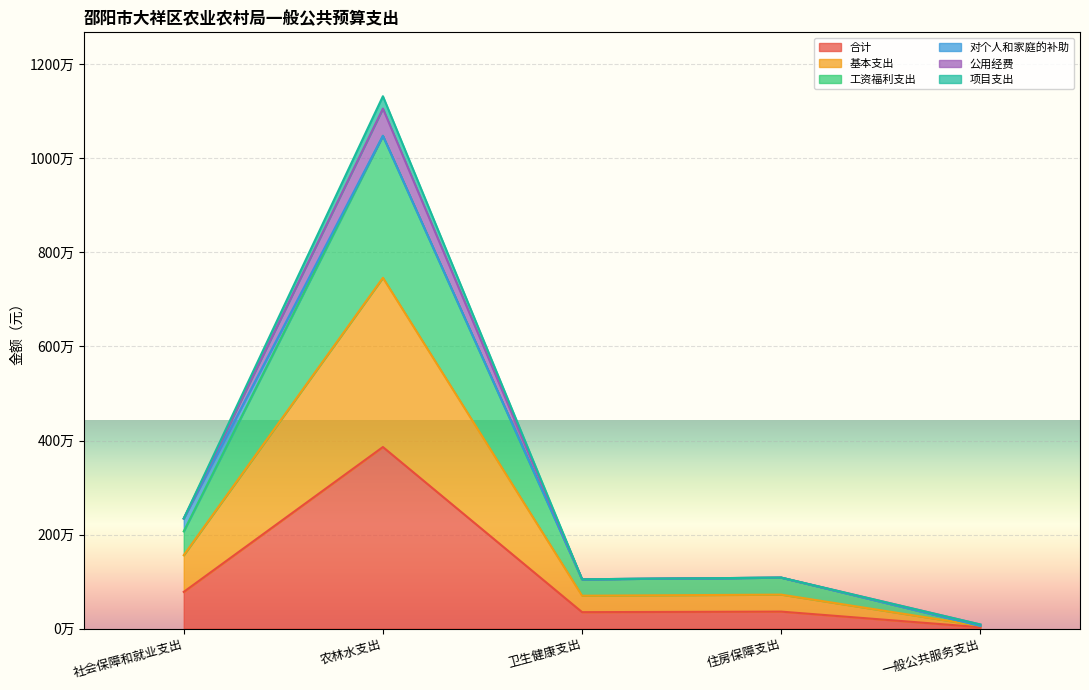

True or false: 项目支出 and 合计 cross at least once.

False